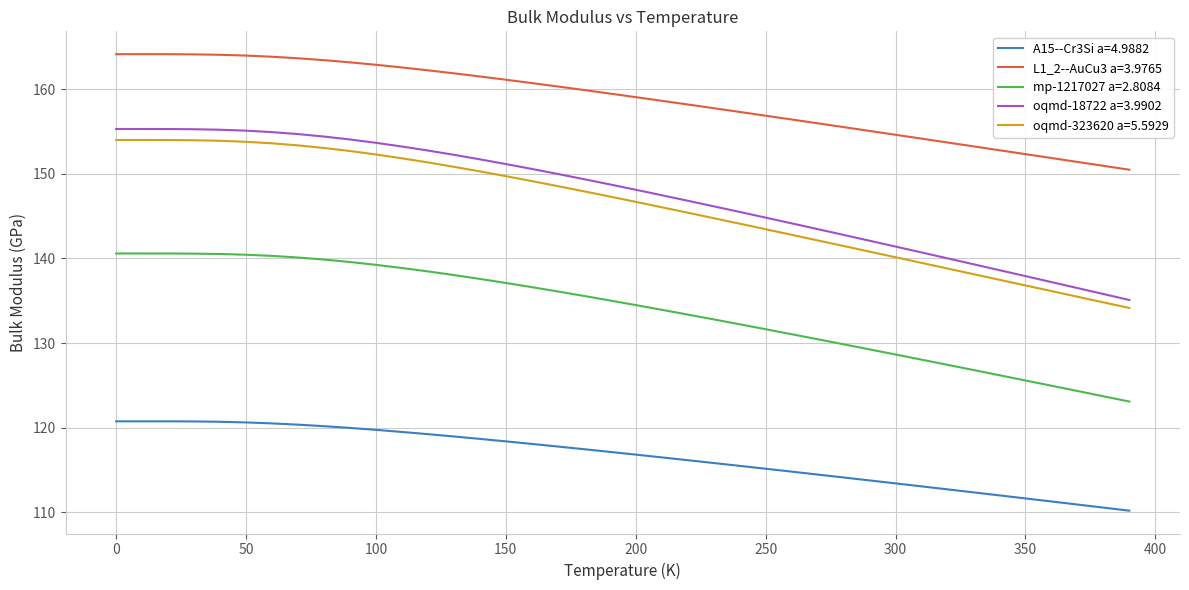

At how many categories does at least one series exceed 144?

40